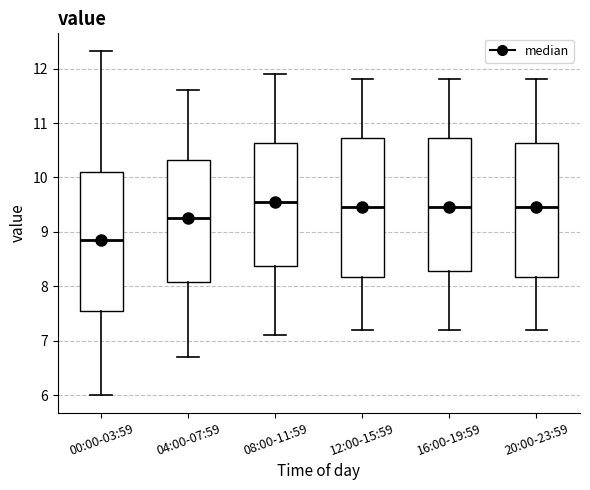

Reading left to right, transcribe this box plot: for each box, give where its median line is, the range the box spans, and where its two whiskers end, as read against the y-axis. The values are not printed on the chart, so give them approximately, as read against the axis.

00:00-03:59: median 8.9, box 7.6 to 10.1, whiskers 6.0 to 12.3
04:00-07:59: median 9.3, box 8.1 to 10.3, whiskers 6.7 to 11.6
08:00-11:59: median 9.6, box 8.4 to 10.6, whiskers 7.1 to 11.9
12:00-15:59: median 9.5, box 8.2 to 10.7, whiskers 7.2 to 11.8
16:00-19:59: median 9.5, box 8.3 to 10.7, whiskers 7.2 to 11.8
20:00-23:59: median 9.5, box 8.2 to 10.6, whiskers 7.2 to 11.8